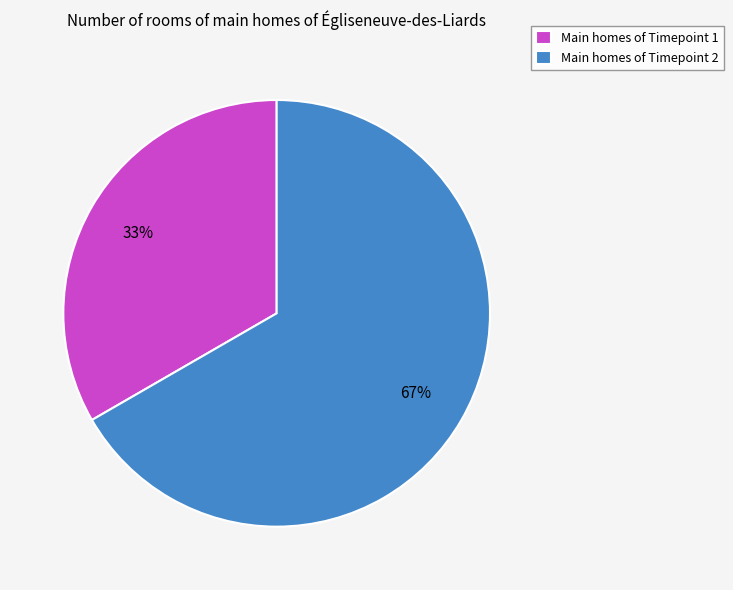

What is the largest slice in the pie chart?

Main homes of Timepoint 2